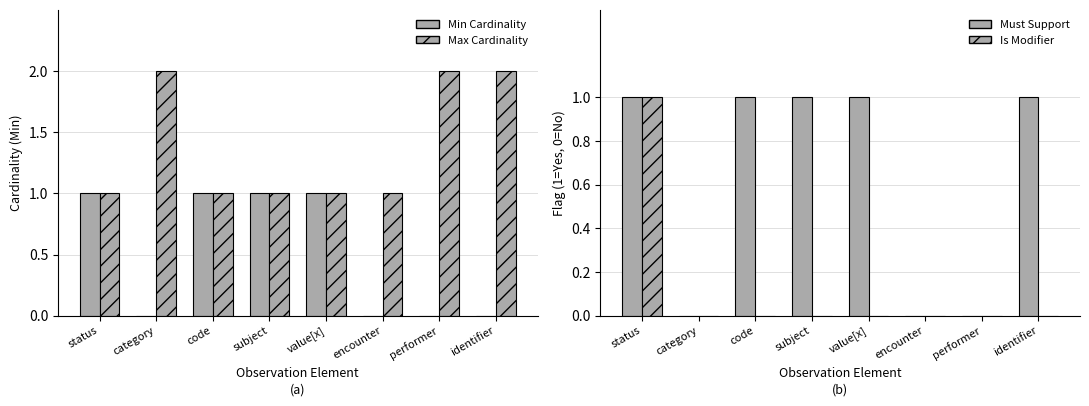

What are all the series names shown in the legend?

Min Cardinality, Max Cardinality, Must Support, Is Modifier